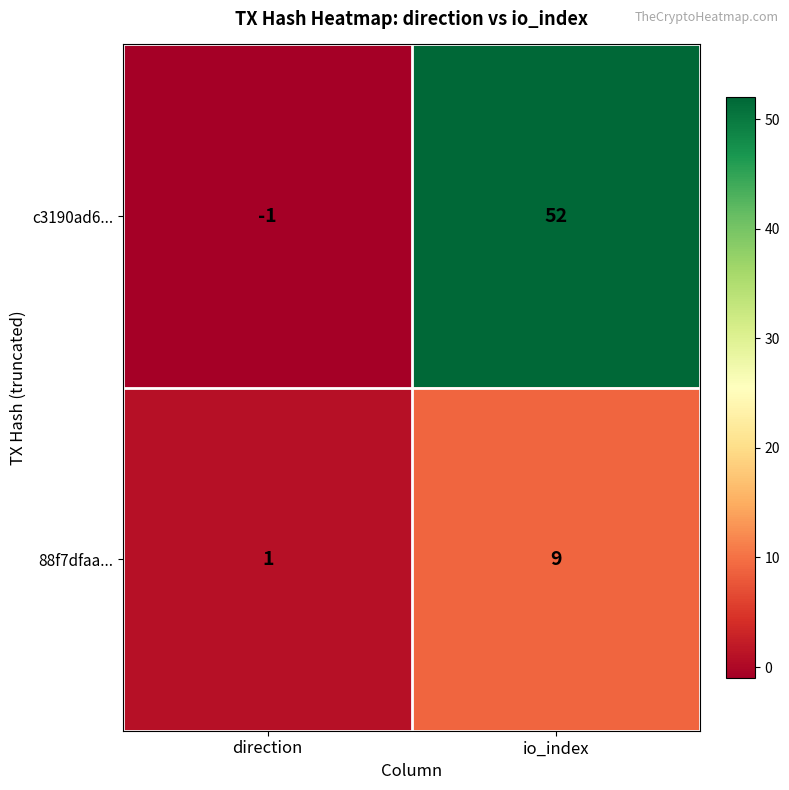

List the labels in order of 88f7dfaa... value, smallest first.

direction, io_index